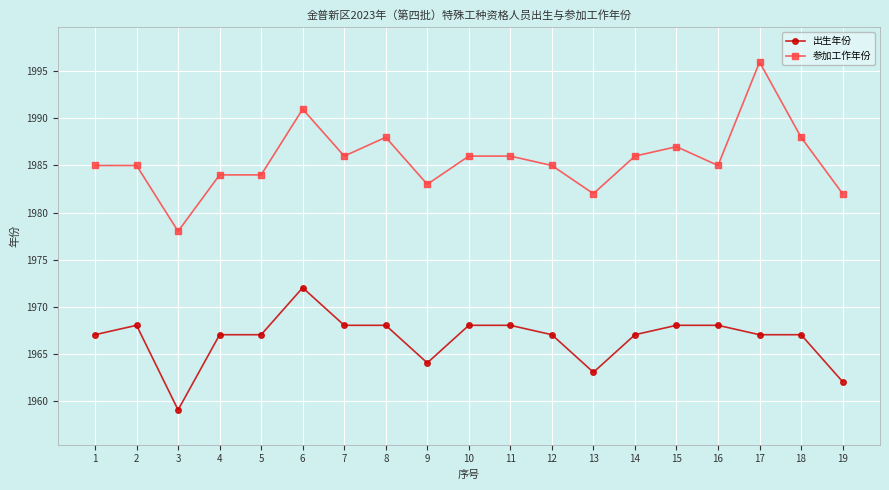

True or false: 出生年份 has a value of 1967 at 14.

True